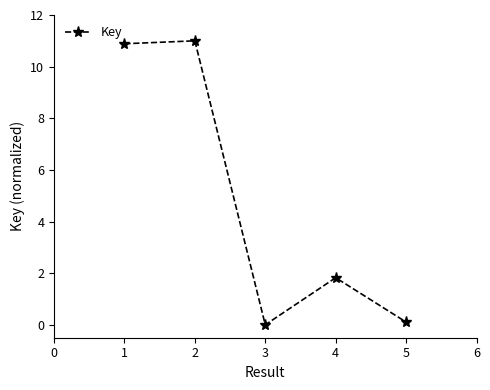

How many values exceed 1?

3